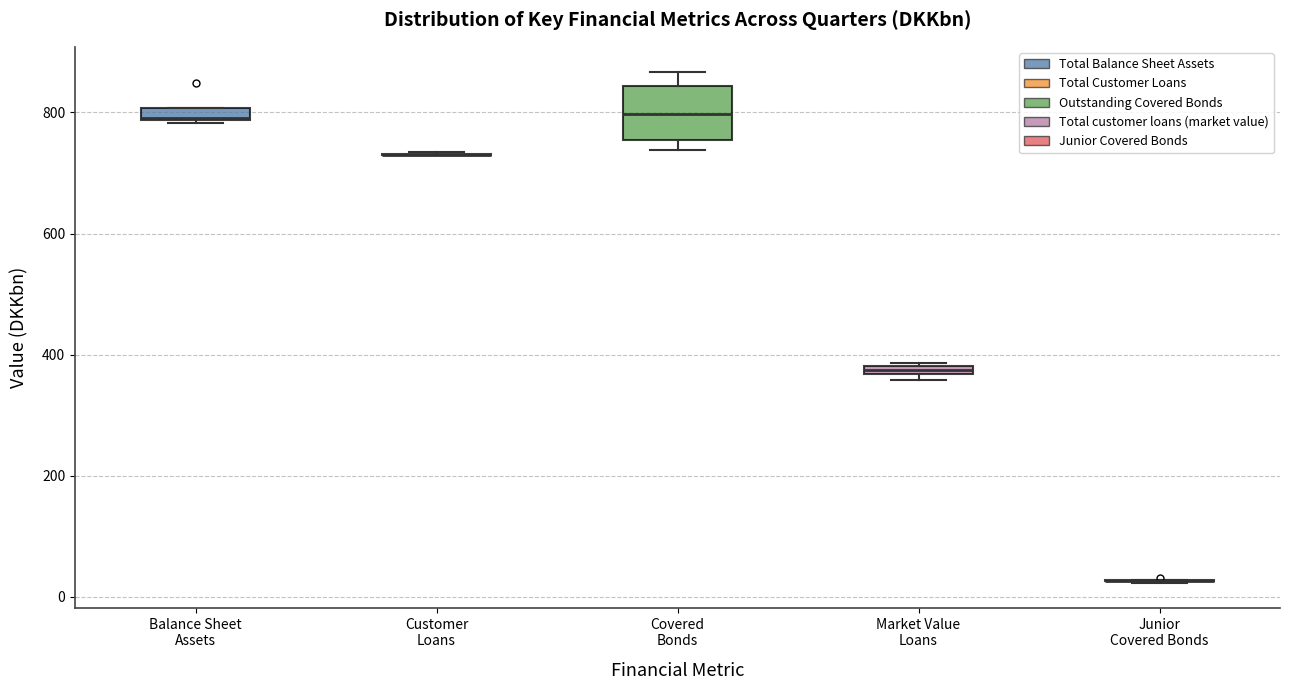

Comparing the boxes themselves (not the whiskers), which one is the tallest?

Covered Bonds